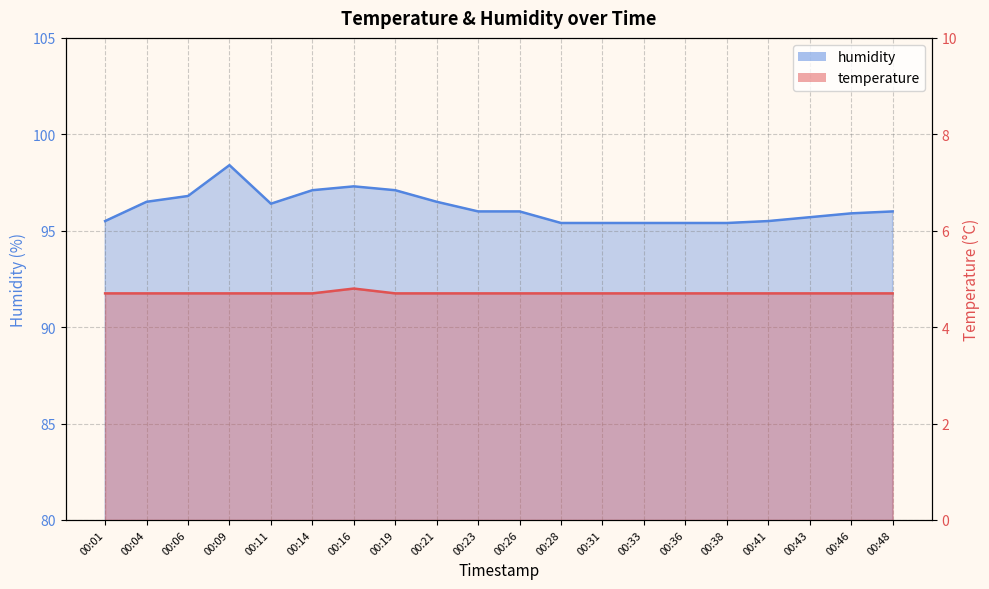

List the labels in order of temperature value, smallest first.

00:01, 00:04, 00:06, 00:09, 00:11, 00:14, 00:19, 00:21, 00:23, 00:26, 00:28, 00:31, 00:33, 00:36, 00:38, 00:41, 00:43, 00:46, 00:48, 00:16